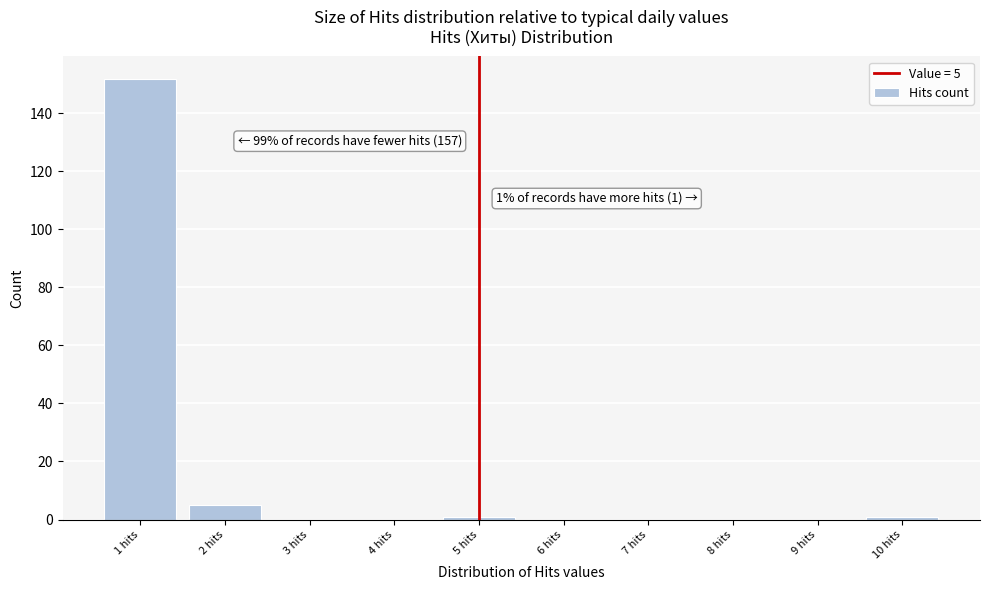

Over which range of the x-axis is the bar tallest?

0.5 to 1.5